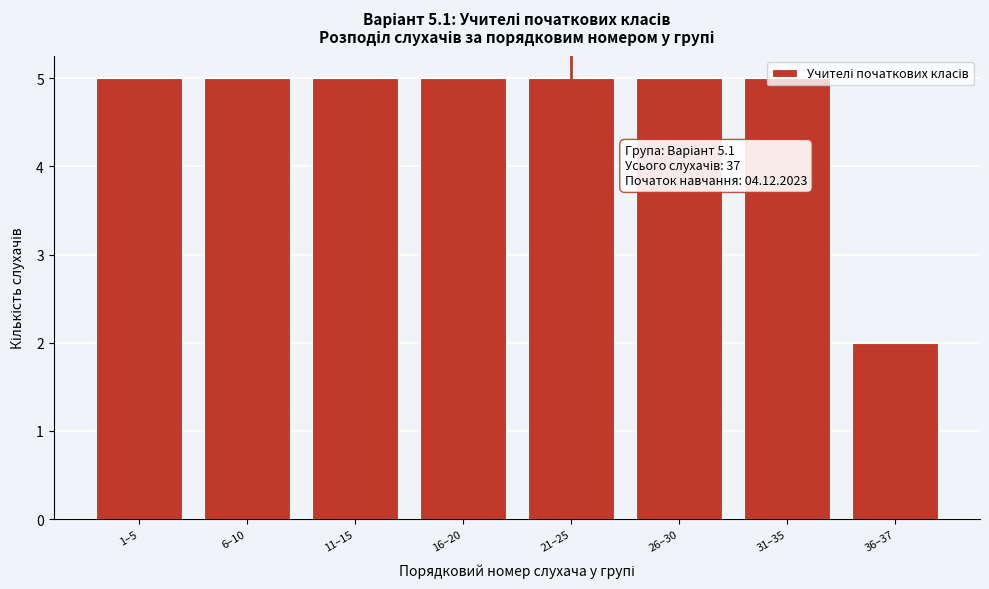

The value at 16–20 is 5. True or false?

True